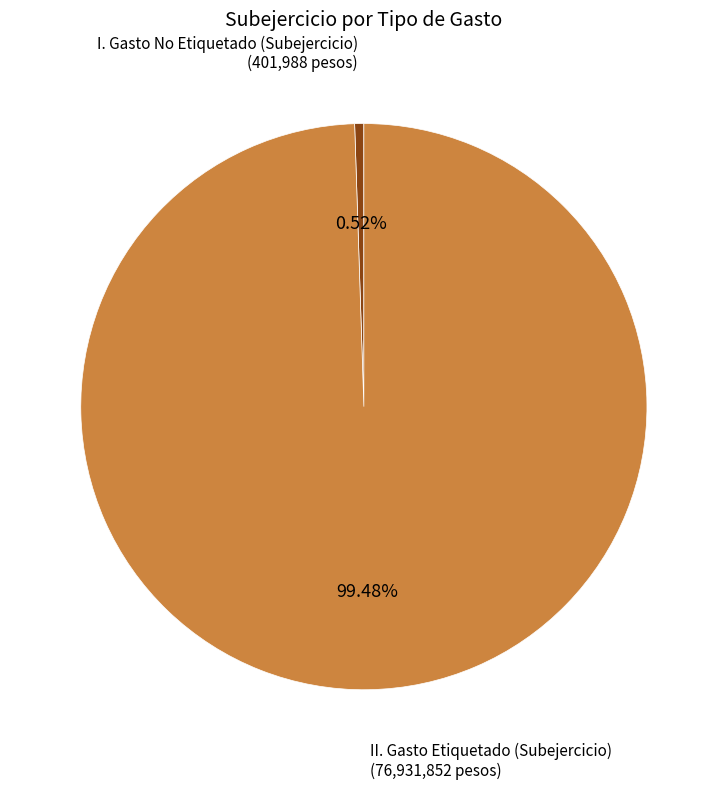

Is there any slice that represents more than half of the pie?

Yes